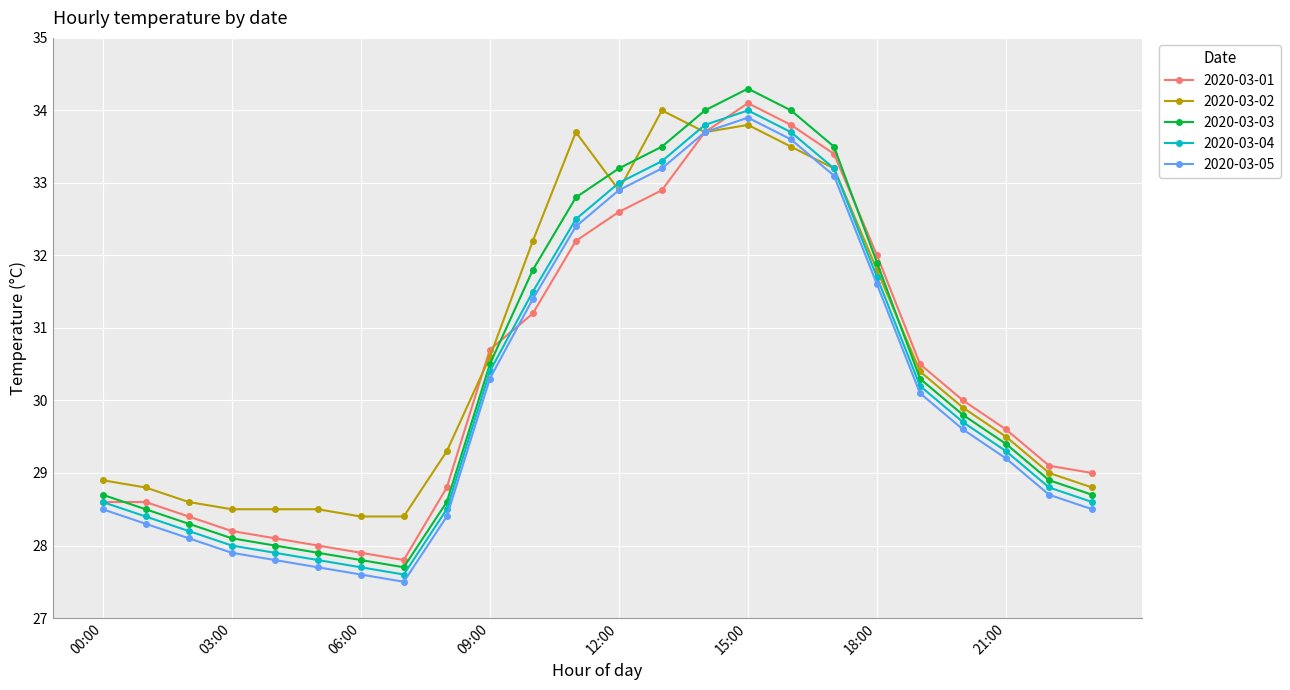

True or false: 2020-03-05 and 2020-03-03 cross at least once.

False